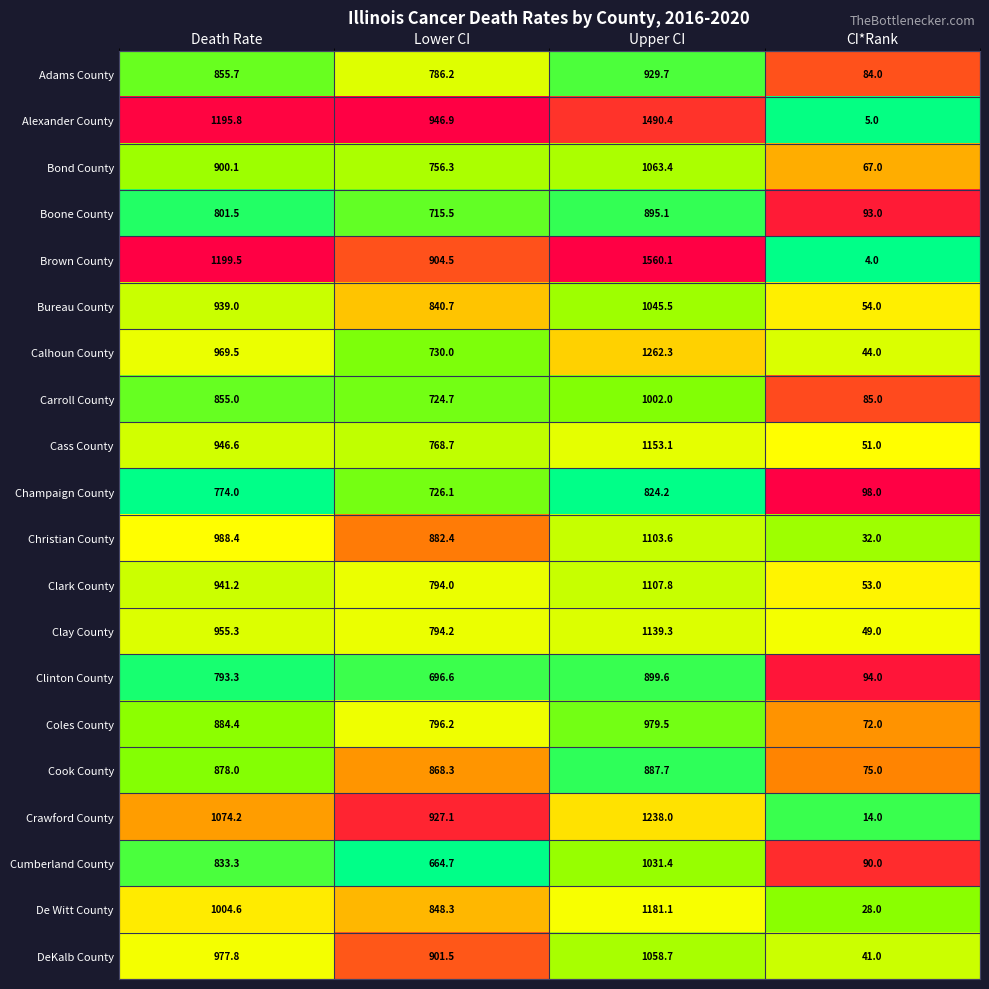

What is the difference between the highest and lowest values at CI*Rank?

94.0